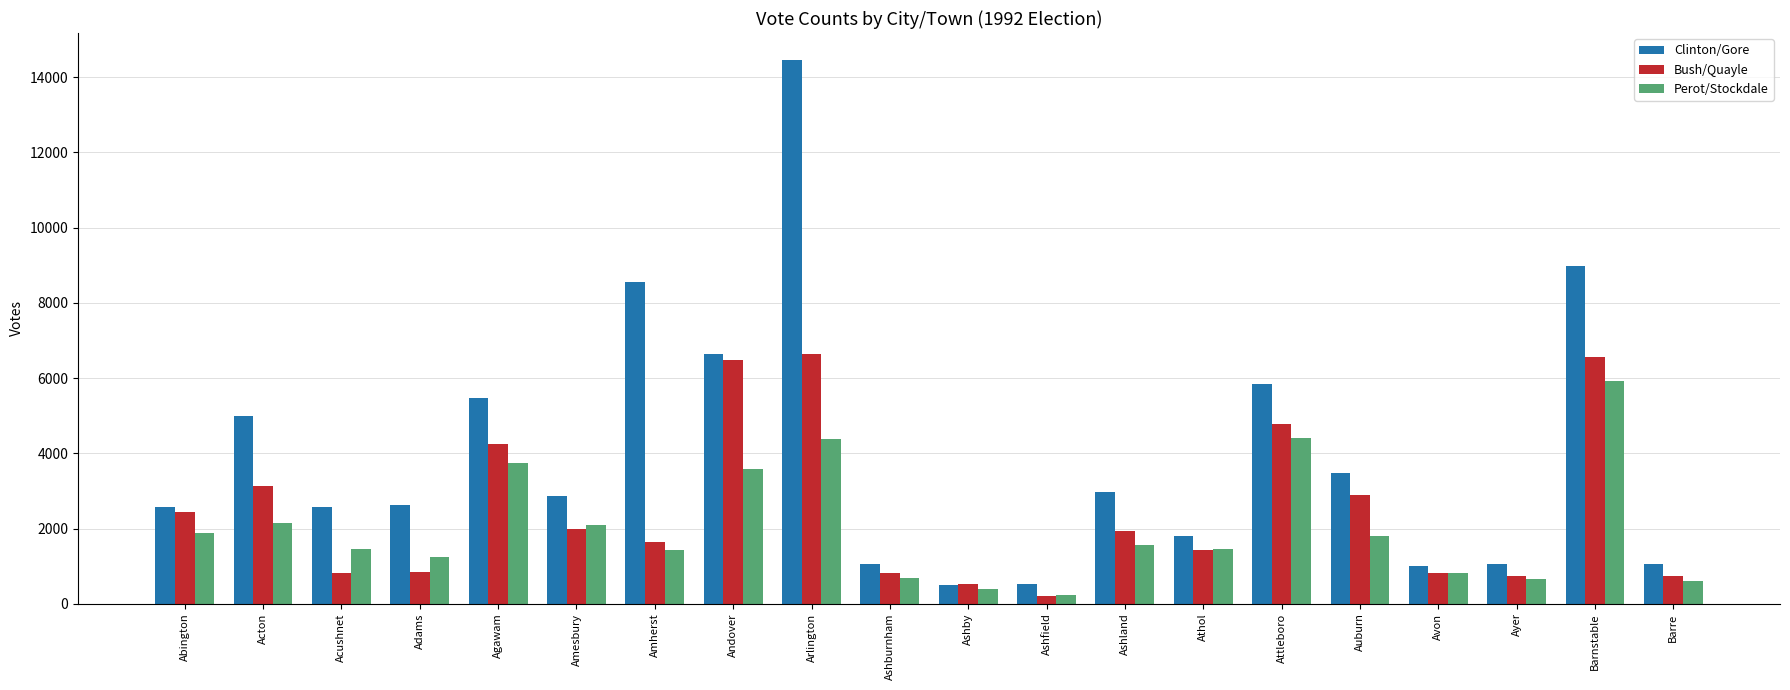

Are the bars horizontal?

No